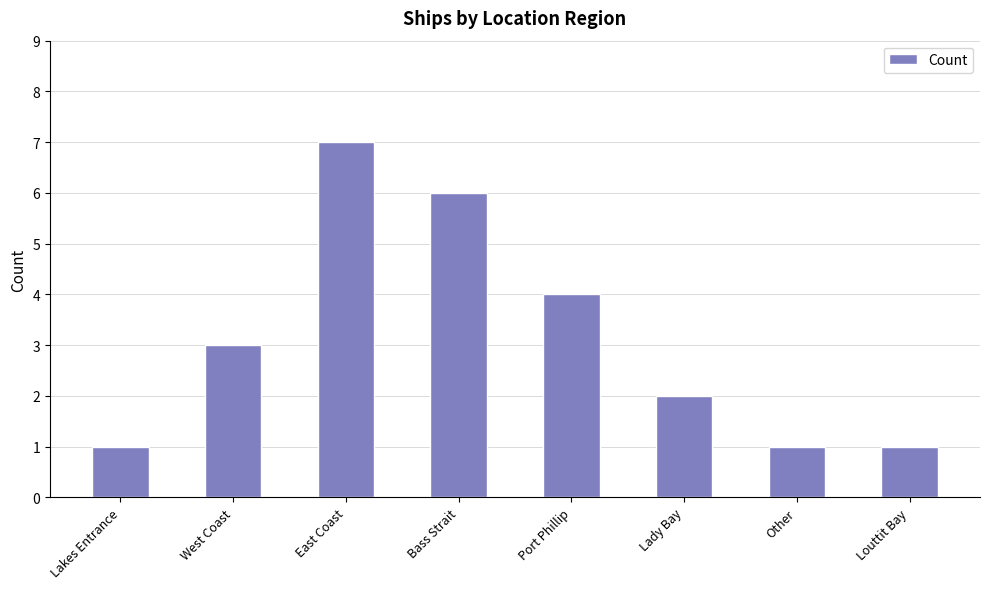

What is the approximate value at Lakes Entrance?

1